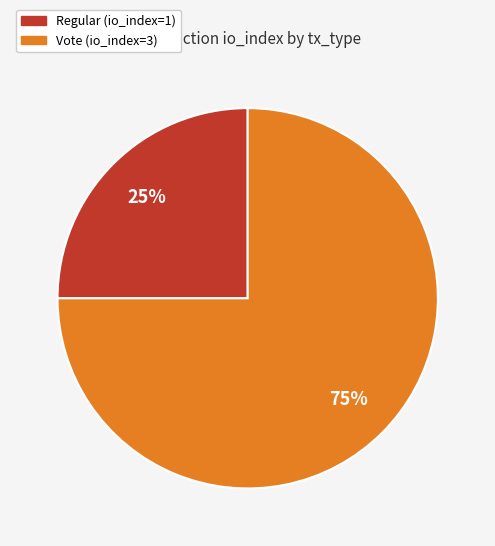

How many slices are in this pie chart?

2